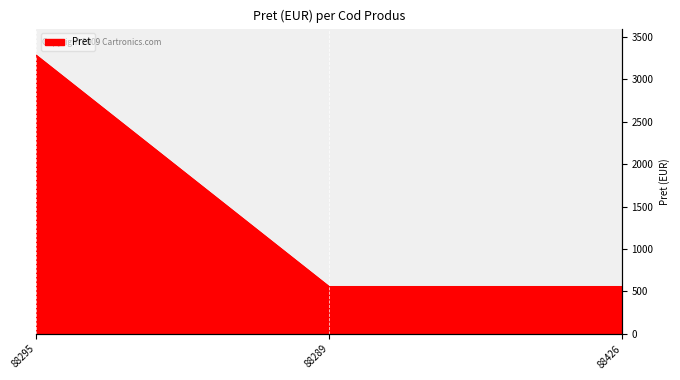

List the labels in order of value, smallest first.

88289, 88426, 88295